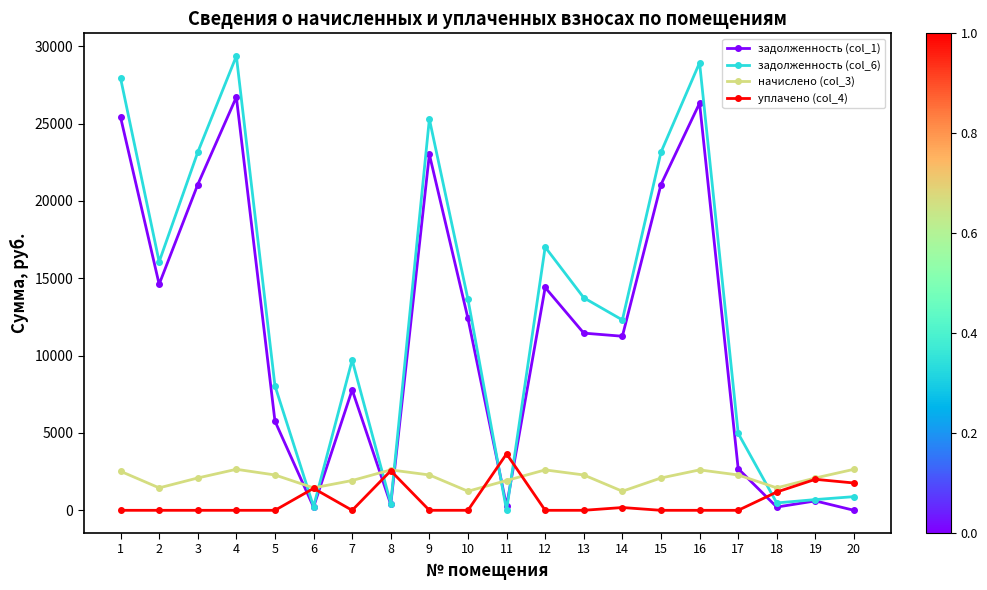

What is the difference between the highest and lowest values at 3?

23148.7